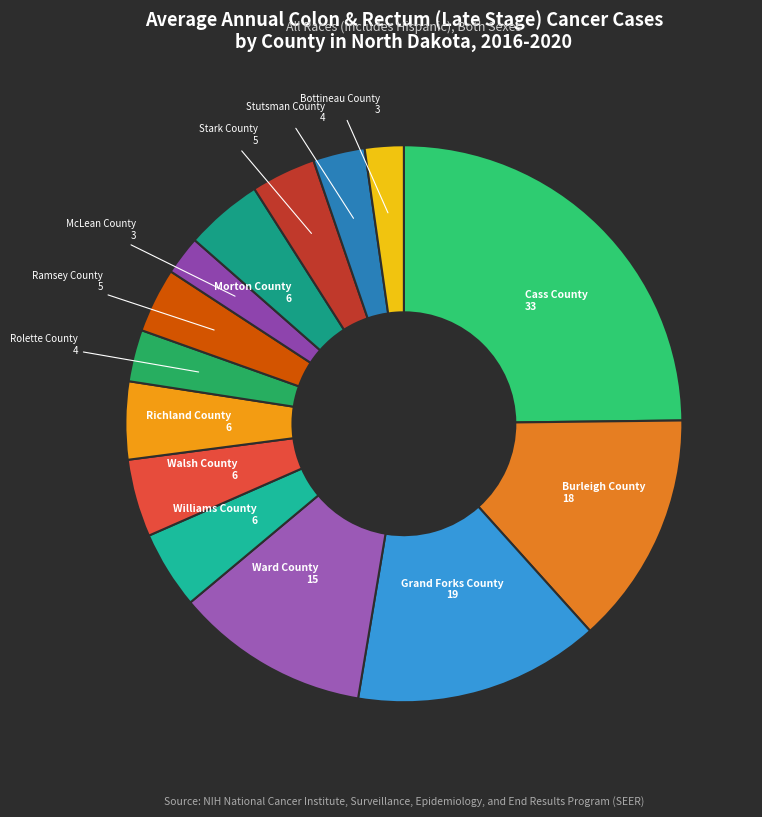

Which has a higher value, Bottineau County or Stark County?

Stark County